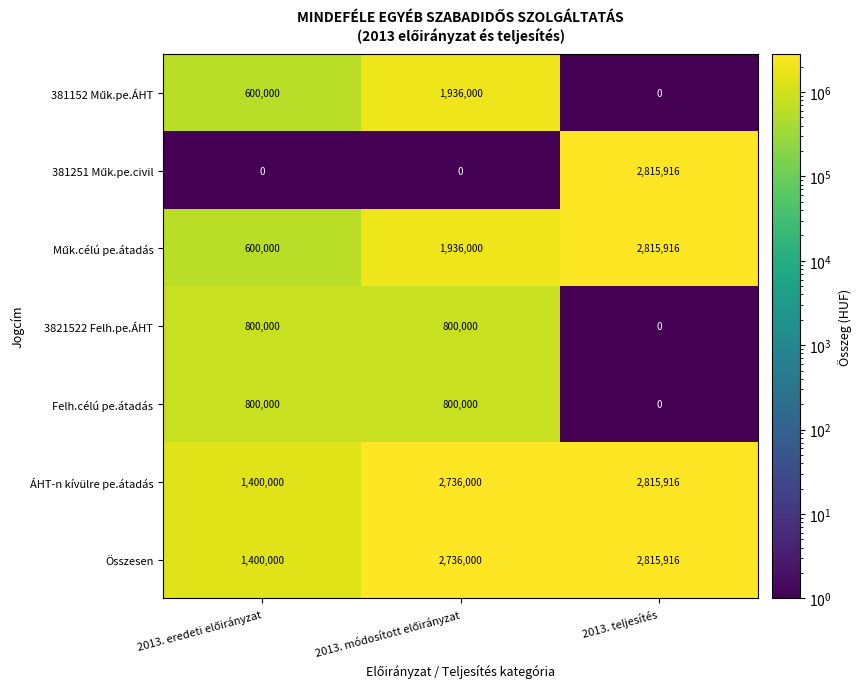

Which category has the highest value across all series?

2013. teljesítés